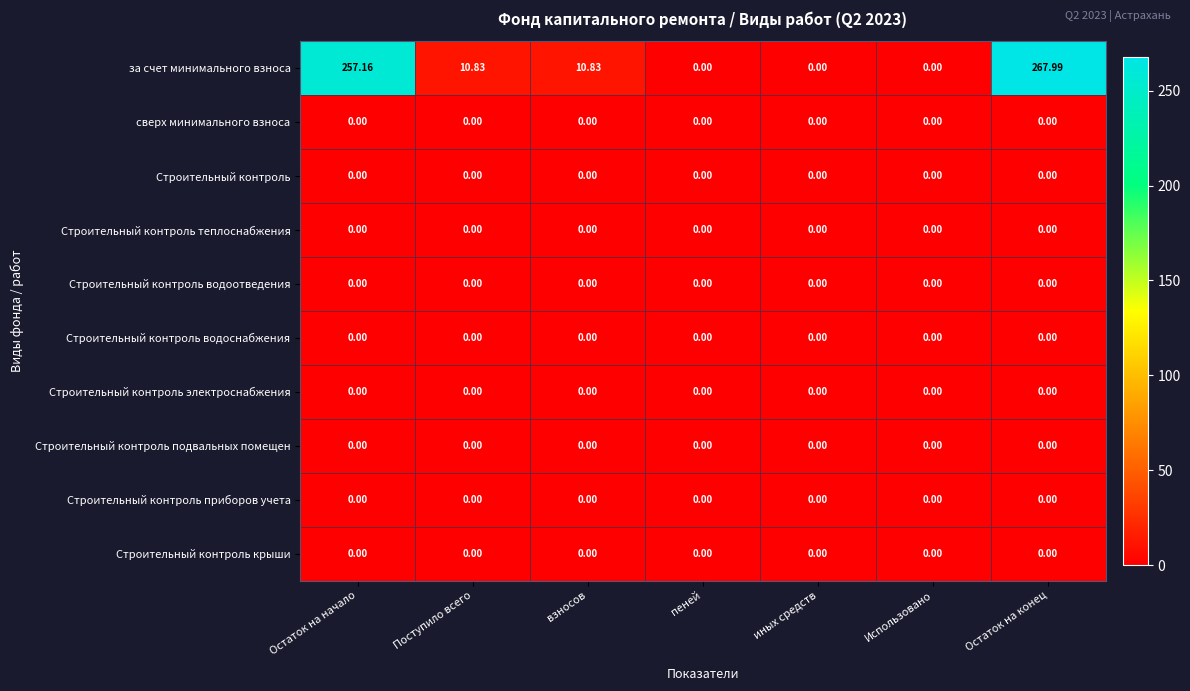

Which series has the largest total across all categories?

за счет минимального взноса